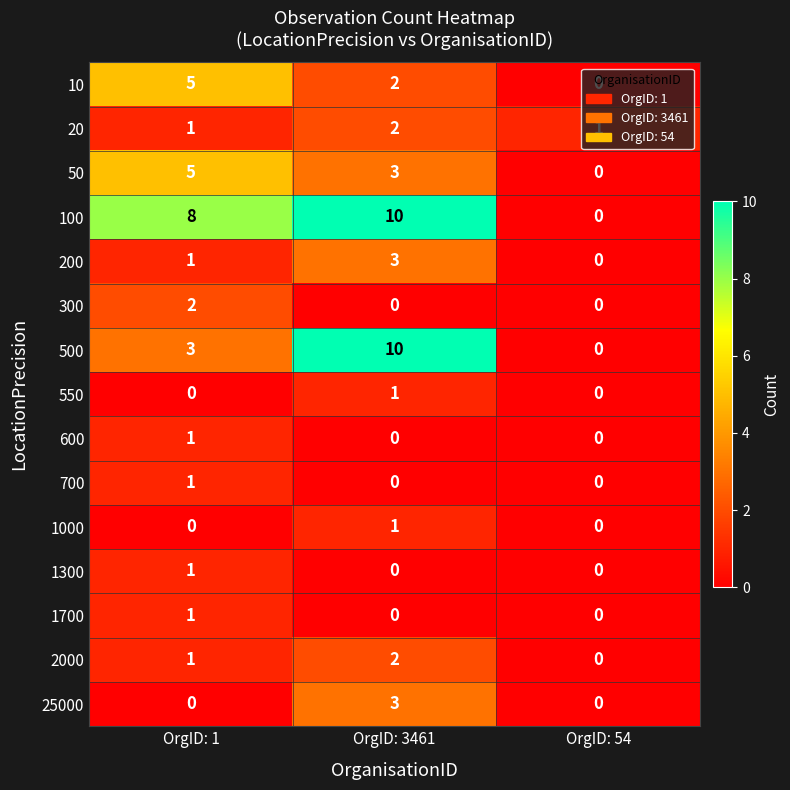

Which category has the highest value in the 100 series?

OrgID: 3461